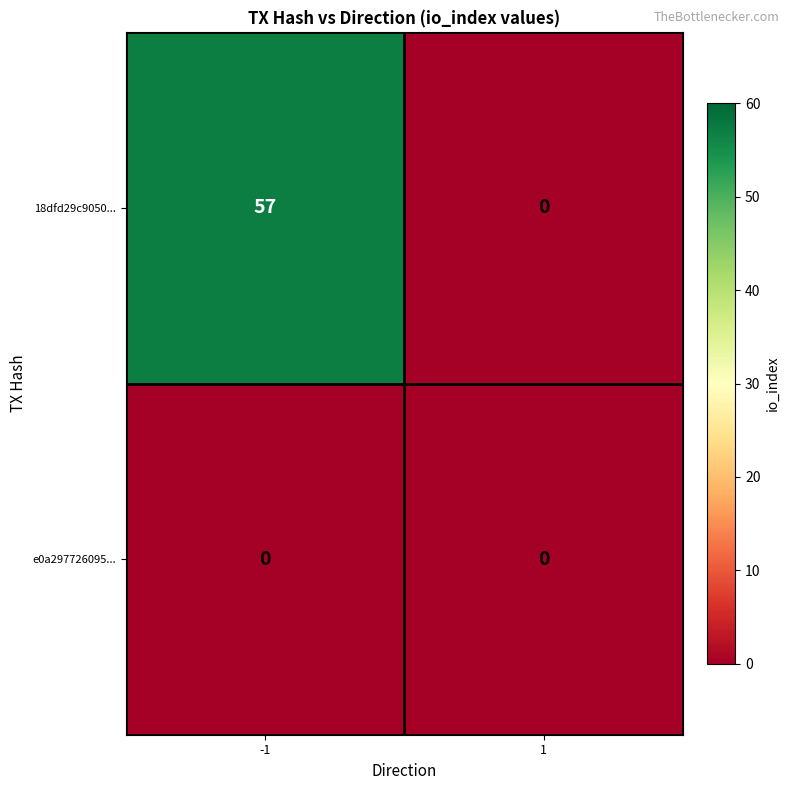

Which series has the largest range (max minus min)?

18dfd29c9050...